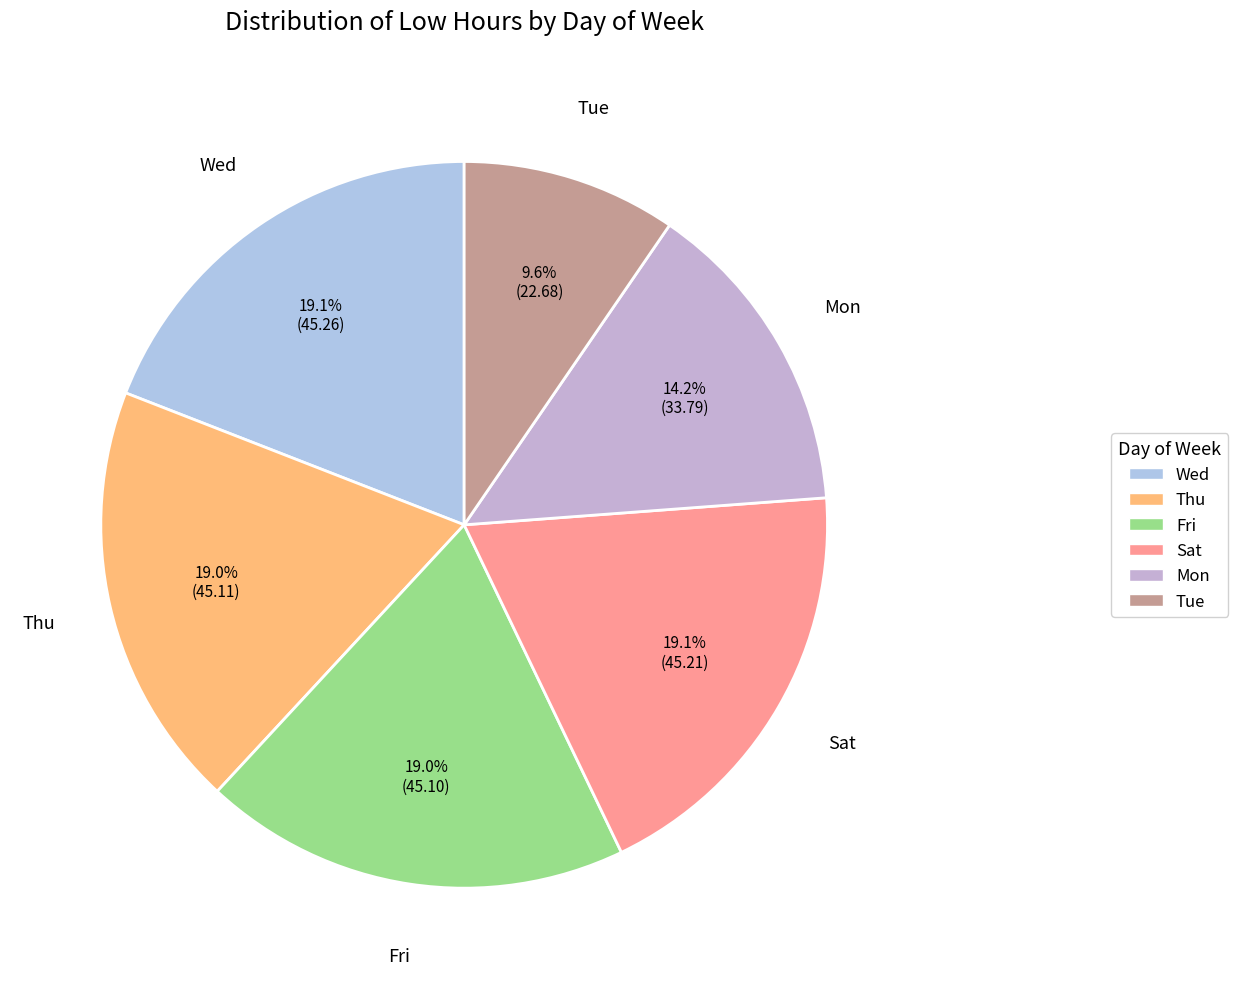

Between Sat and Mon, which is larger?

Sat